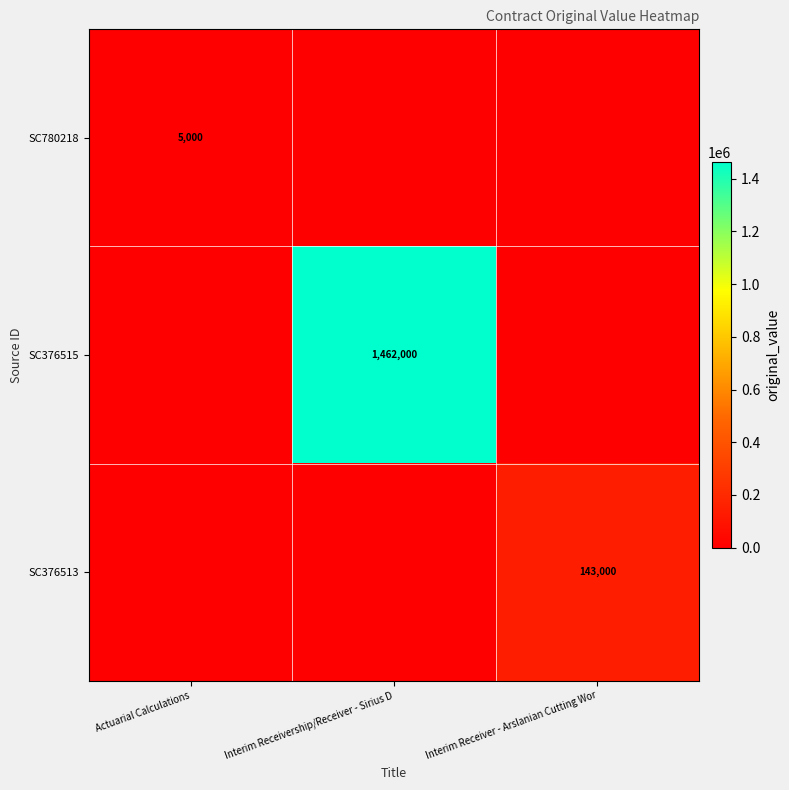

True or false: SC376515 has a value of 2109905 at Interim Receivership/Receiver - Sirius D.

False